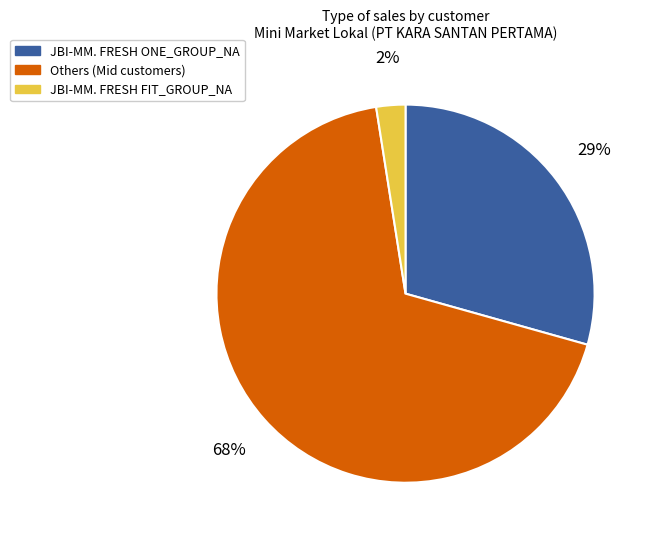

Approximately how many times larger is the value at Others (Mid customers) compared to JBI-MM. FRESH ONE_GROUP_NA?

2.3